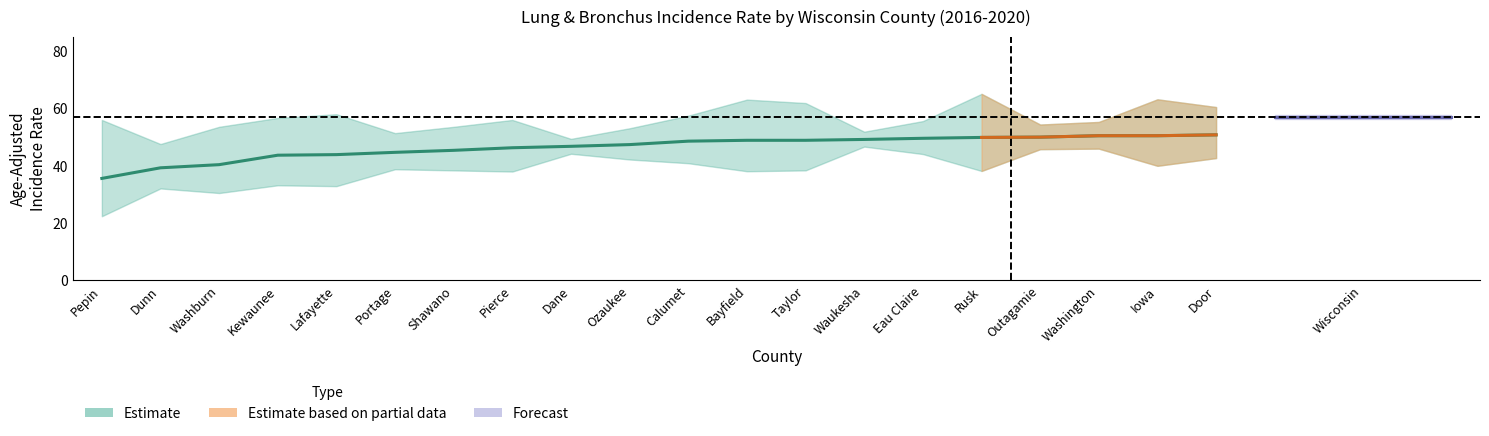

True or false: Upper CI and Rate cross at least once.

False